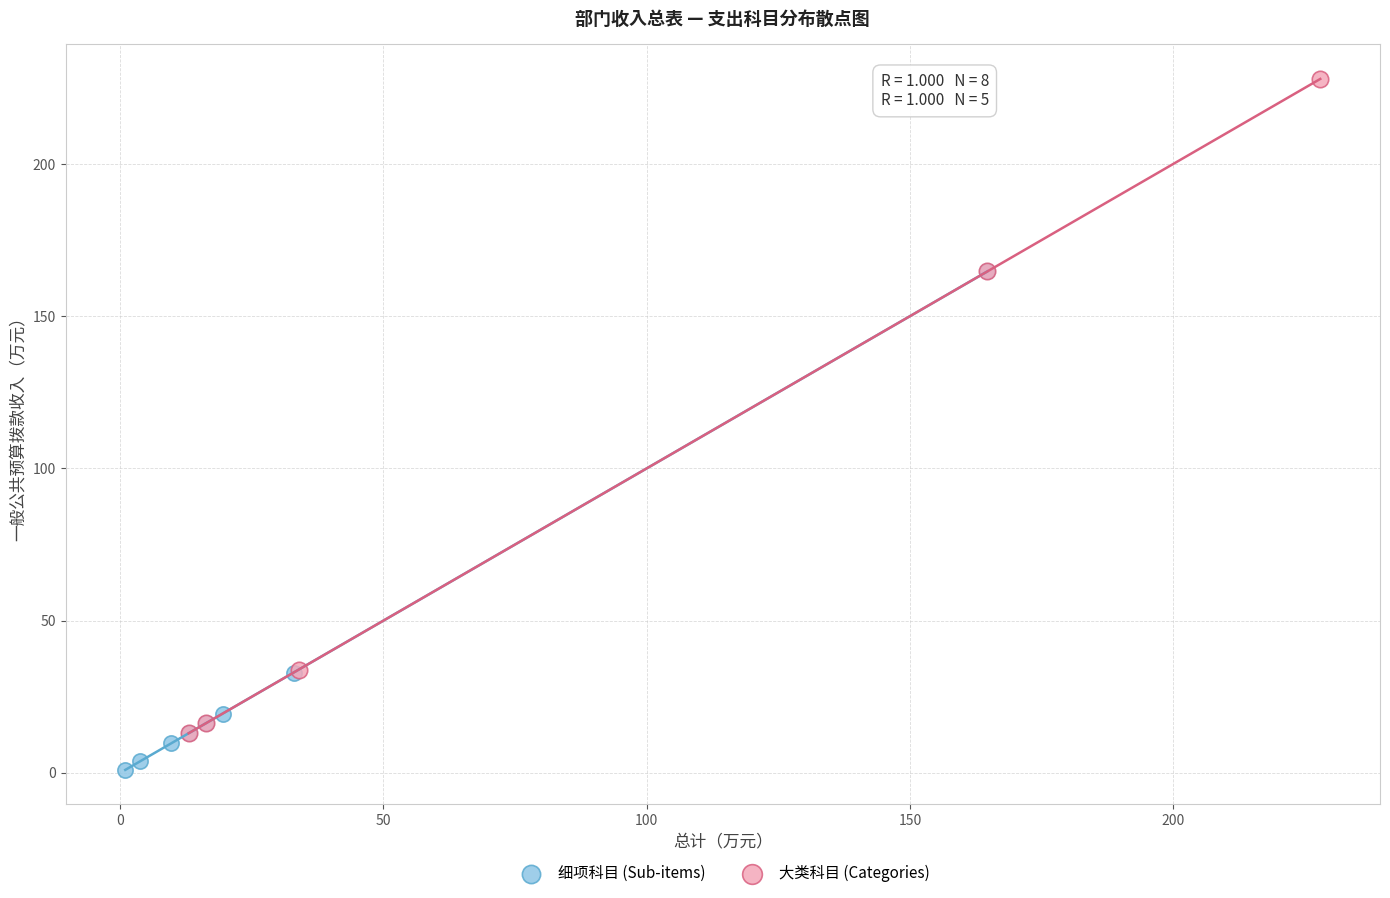

Which series has the largest Y range (max minus min)?

大类科目 (Categories)